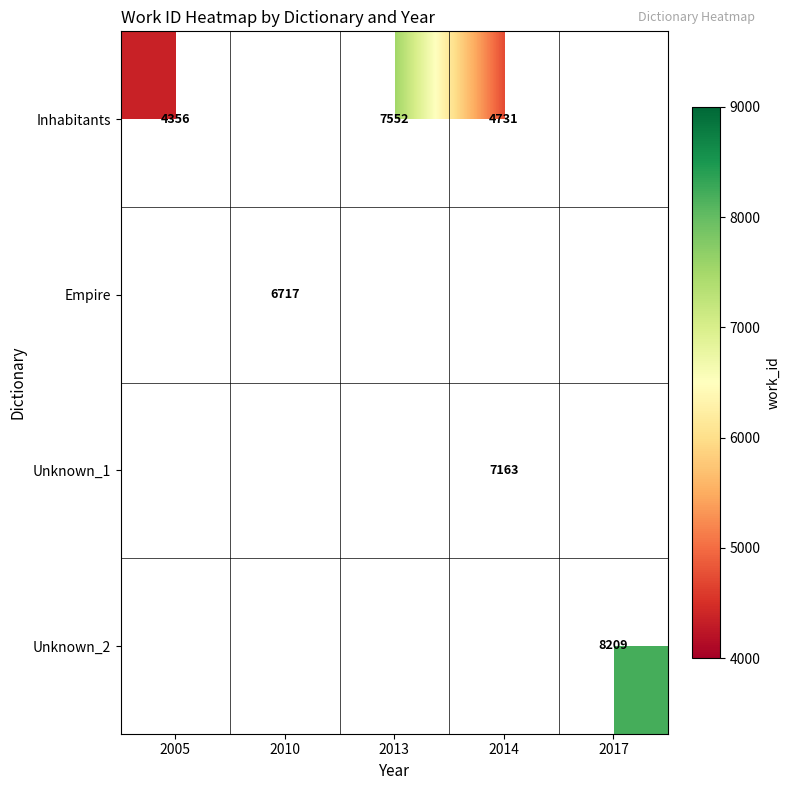

How many categories are shown in the chart?

5